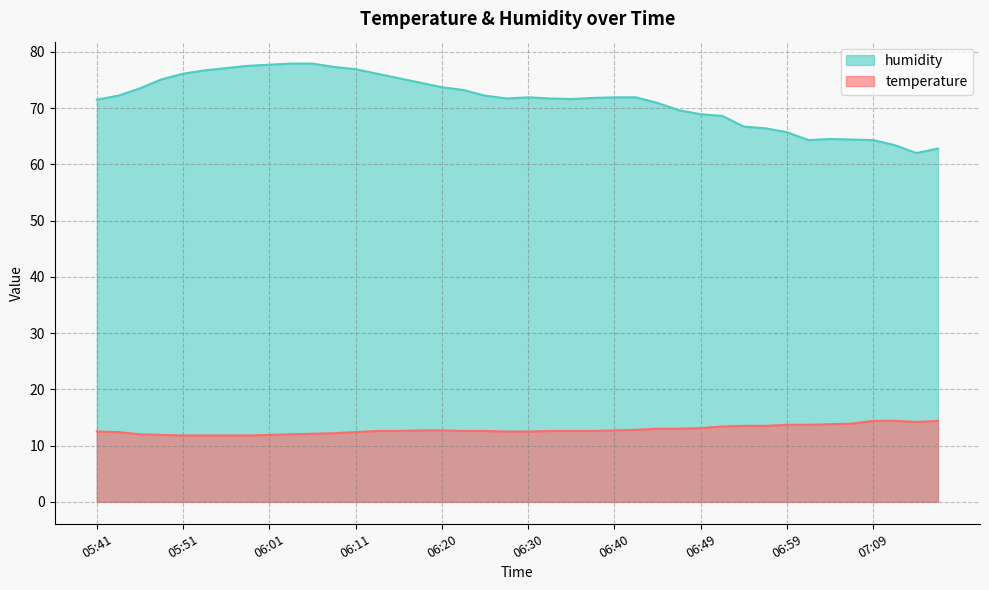

Rank the series by their maximum value, from lowest to highest.

temperature, humidity